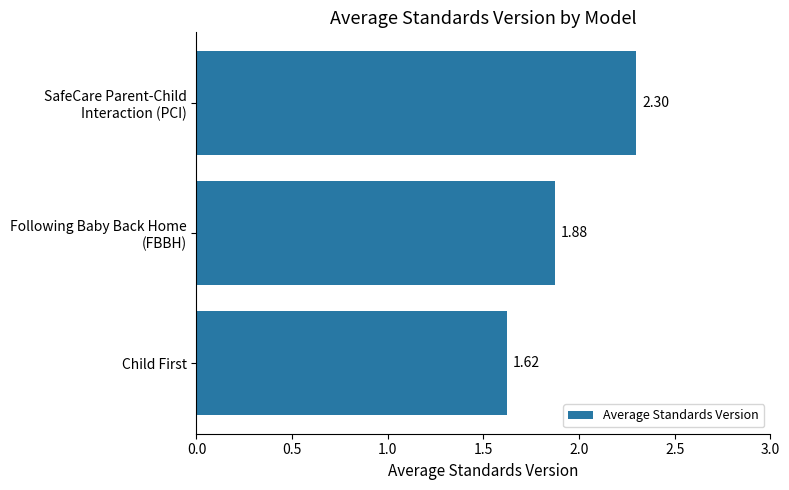

What is the maximum value shown in the chart?

2.3